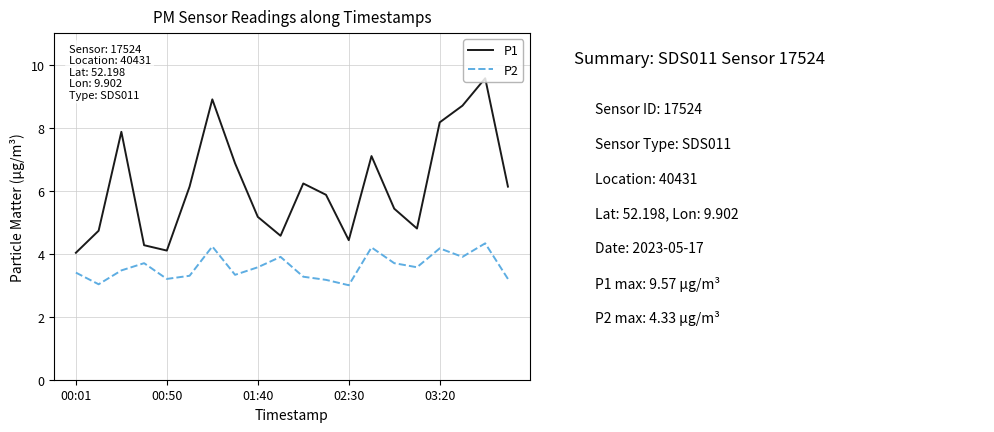

What is the minimum value for P2?

3.0